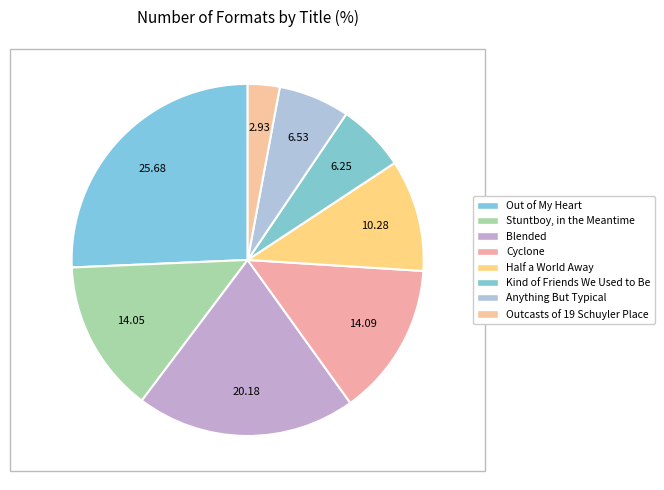

How many segments does this pie chart have?

8